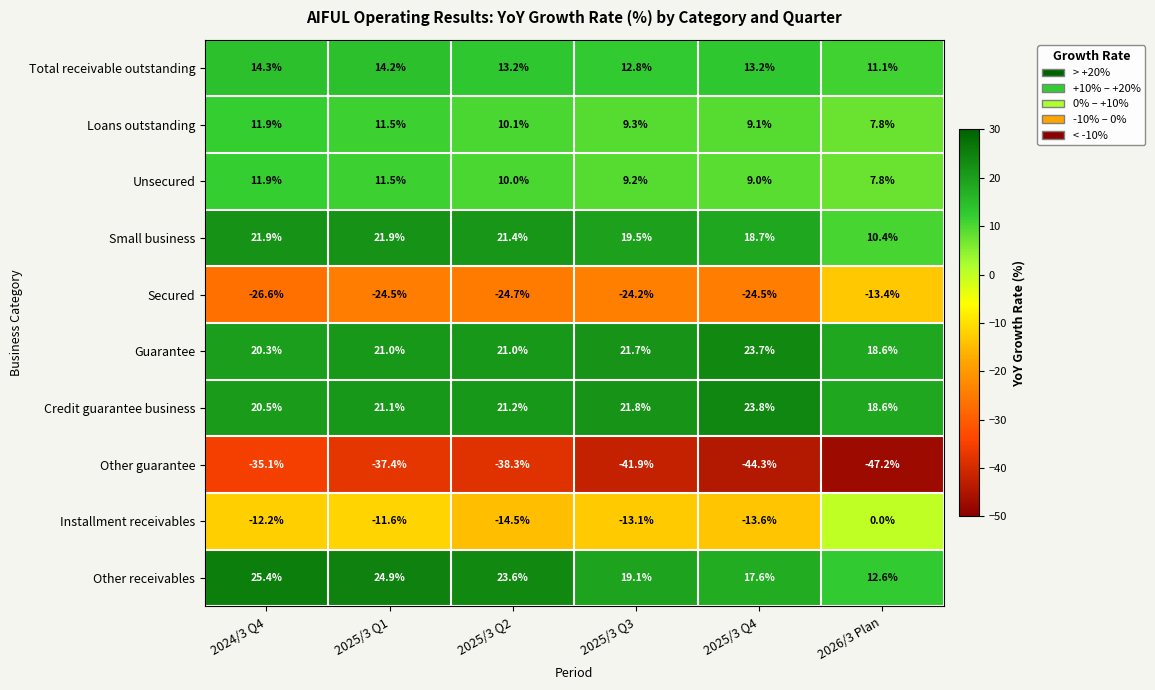

What is the greatest value displayed?

25.4